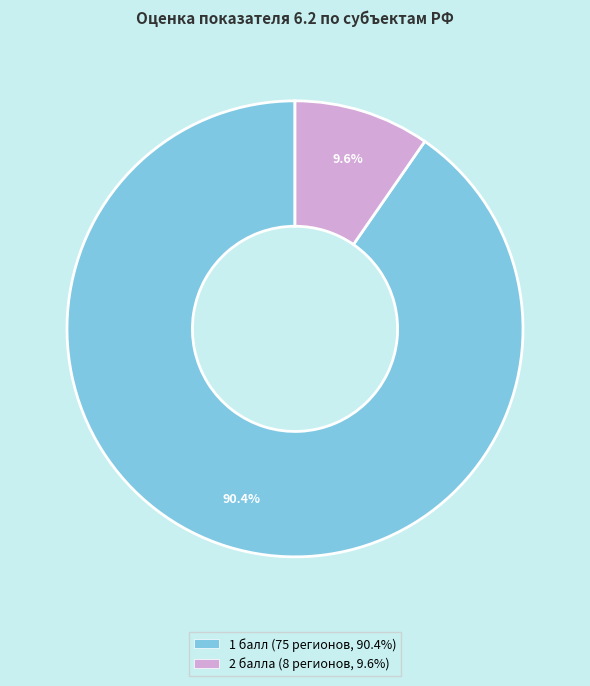

Does any single category account for the majority?

Yes